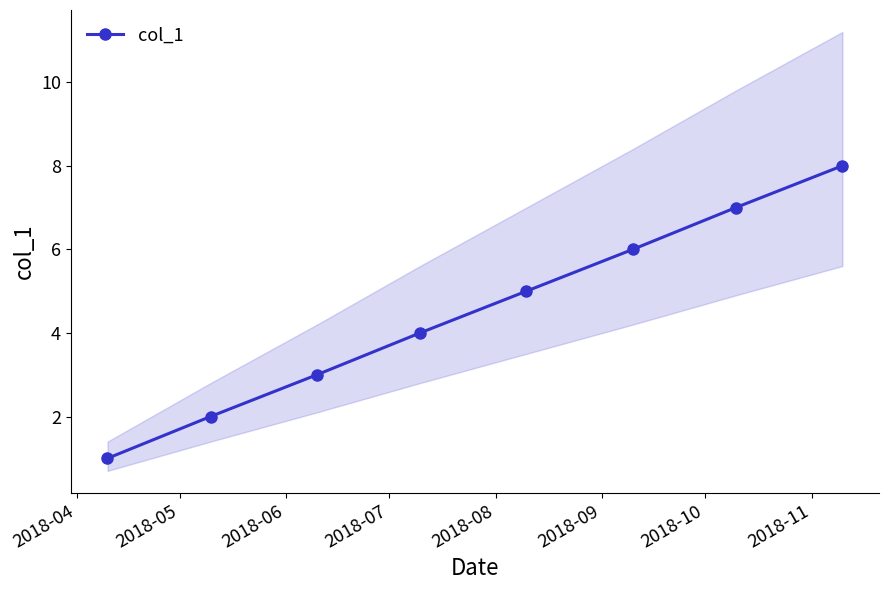

The value at 2018-07 is 6. True or false?

False